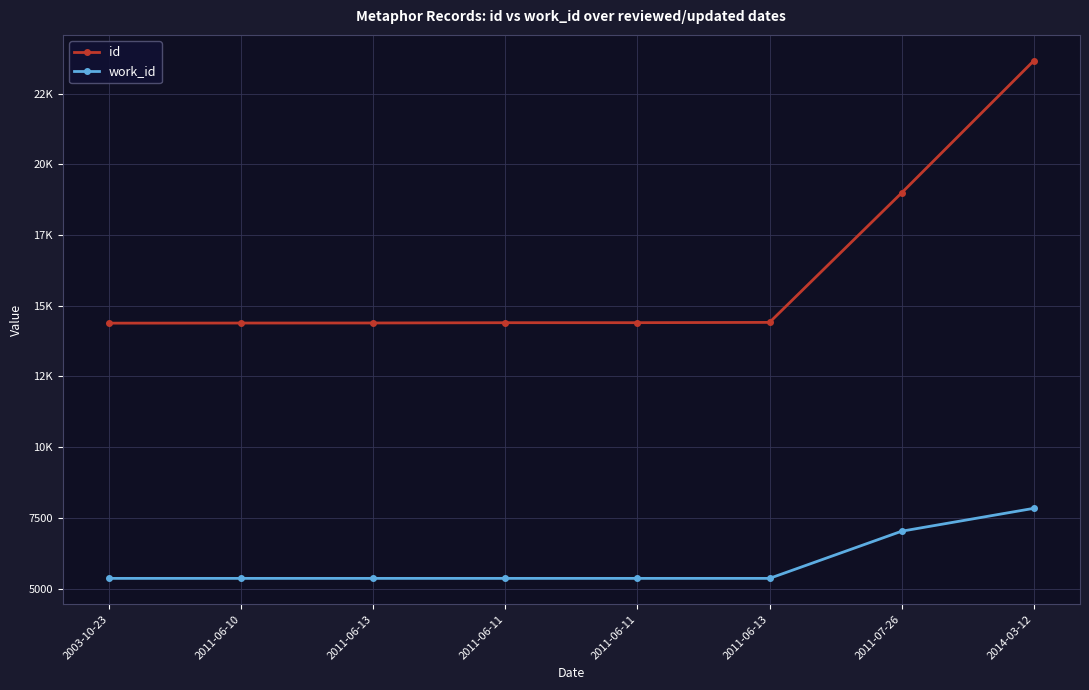

Is the value of id at 2011-06-13 greater than the value of work_id at 2014-03-12?

Yes